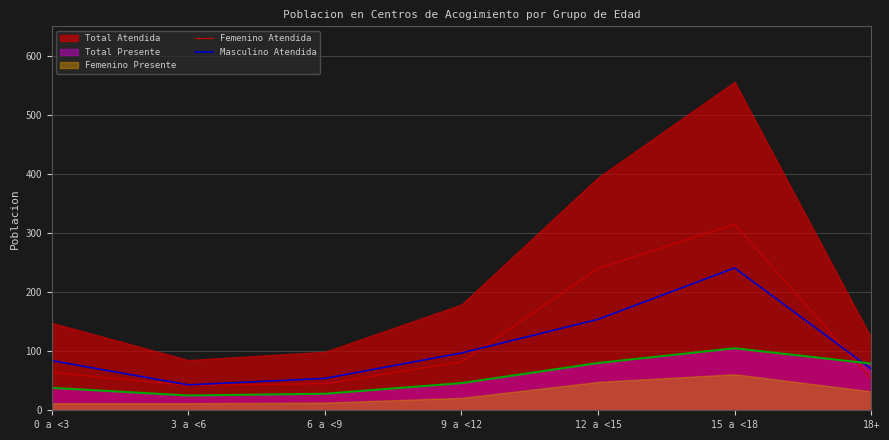

Which category has the lowest value in the Femenino Atendida series?

3 a <6